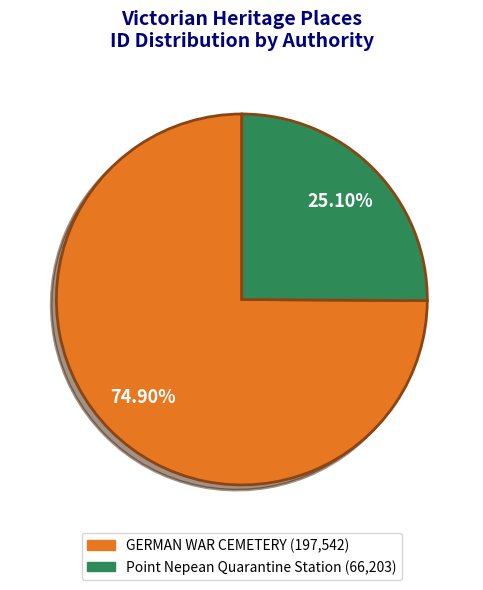

To the nearest percent, what percentage of the pie is GERMAN WAR CEMETERY?

75%